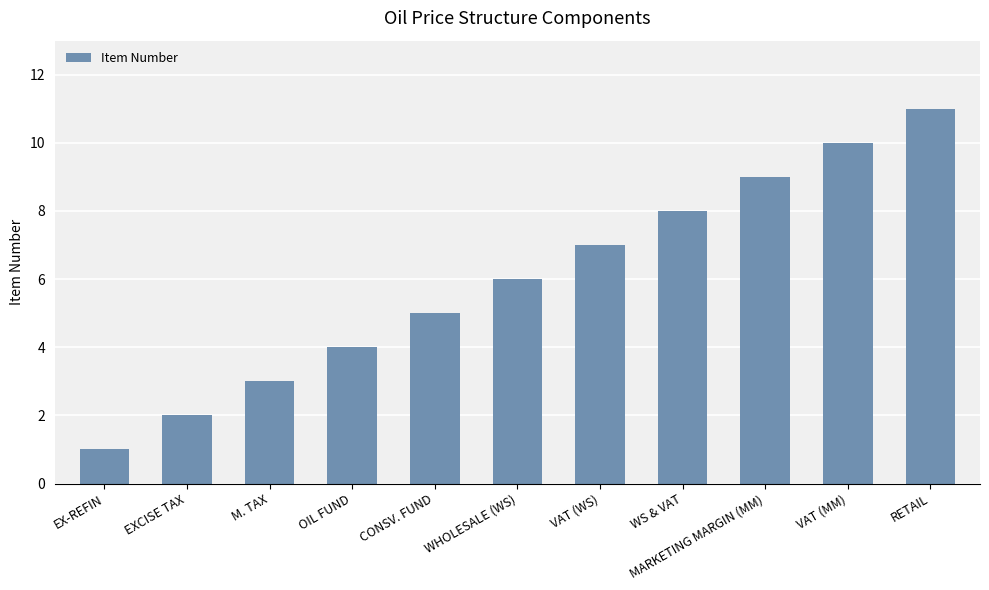

What is the difference between the second highest and second lowest values?

8